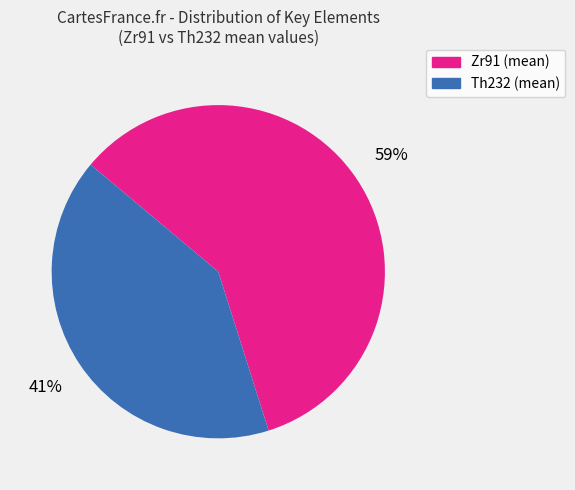

Is the sum of Zr91 (mean) and Th232 (mean) greater than half?

Yes